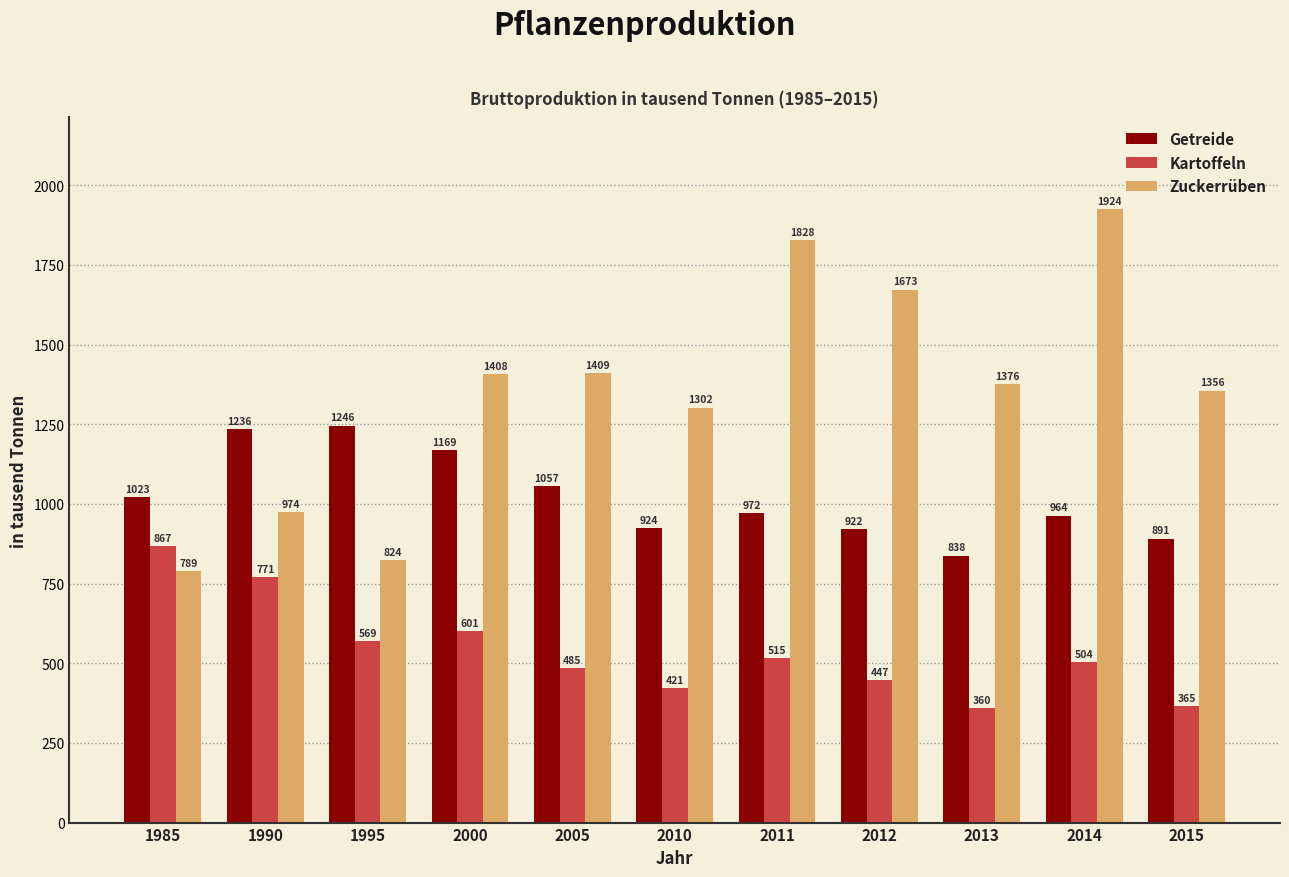

Which series has the largest range (max minus min)?

Zuckerrüben